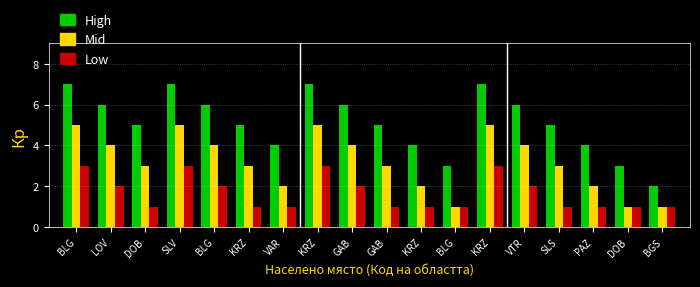

At DOB, list the series in order from largest to smallest.

High, Mid, Low